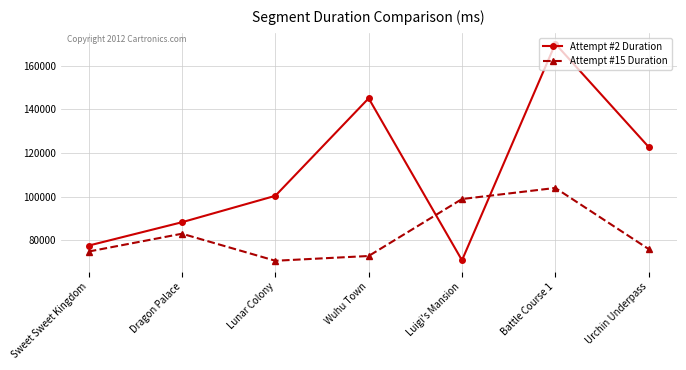

In Attempt #15 Duration, how many points are higher than both neighbors (excluding endpoints)?

2